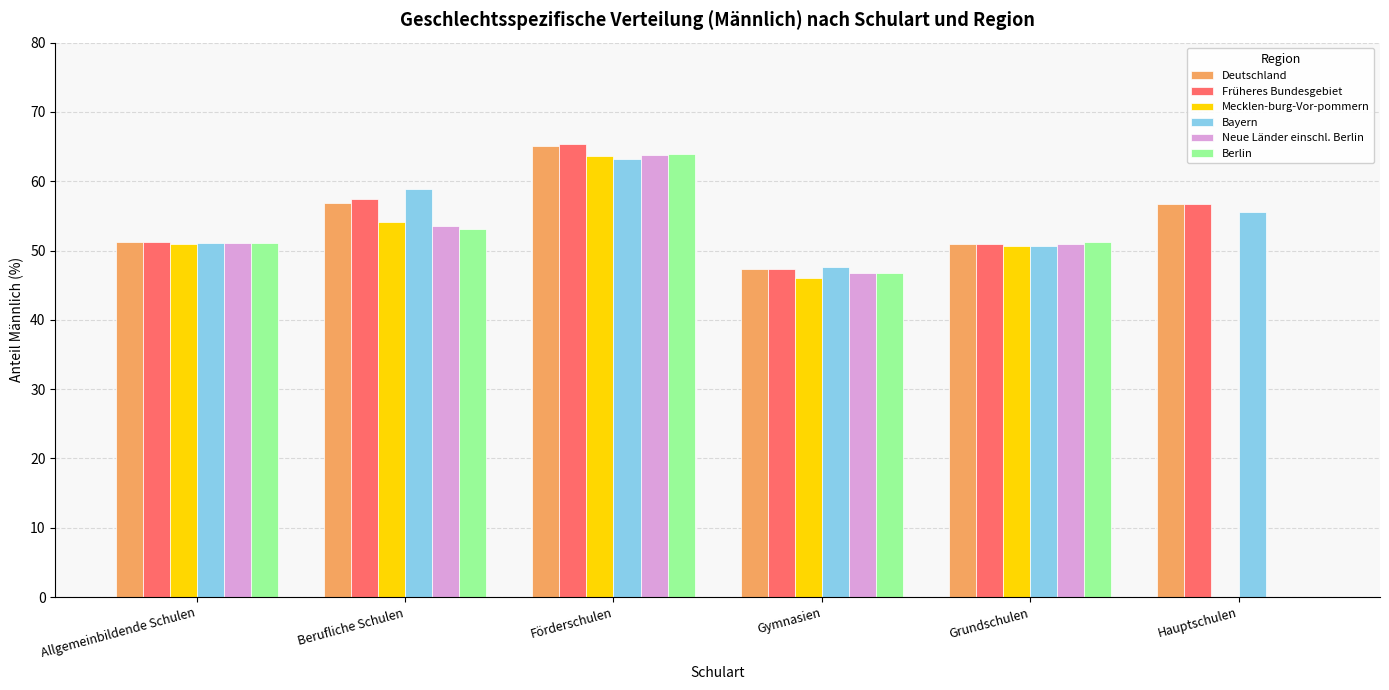

Is the value of Mecklen-burg-Vor-pommern at Berufliche Schulen greater than the value of Deutschland at Berufliche Schulen?

No